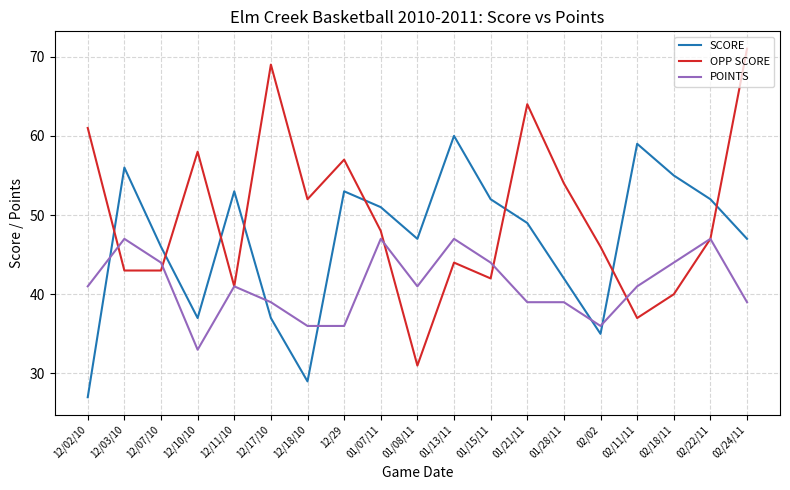

Which series has the largest total across all categories?

OPP SCORE